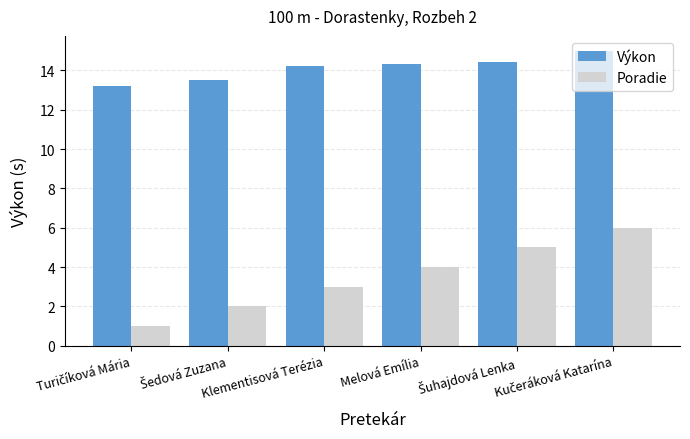

True or false: Poradie has a value of 4.0 at Melová Emília.

True